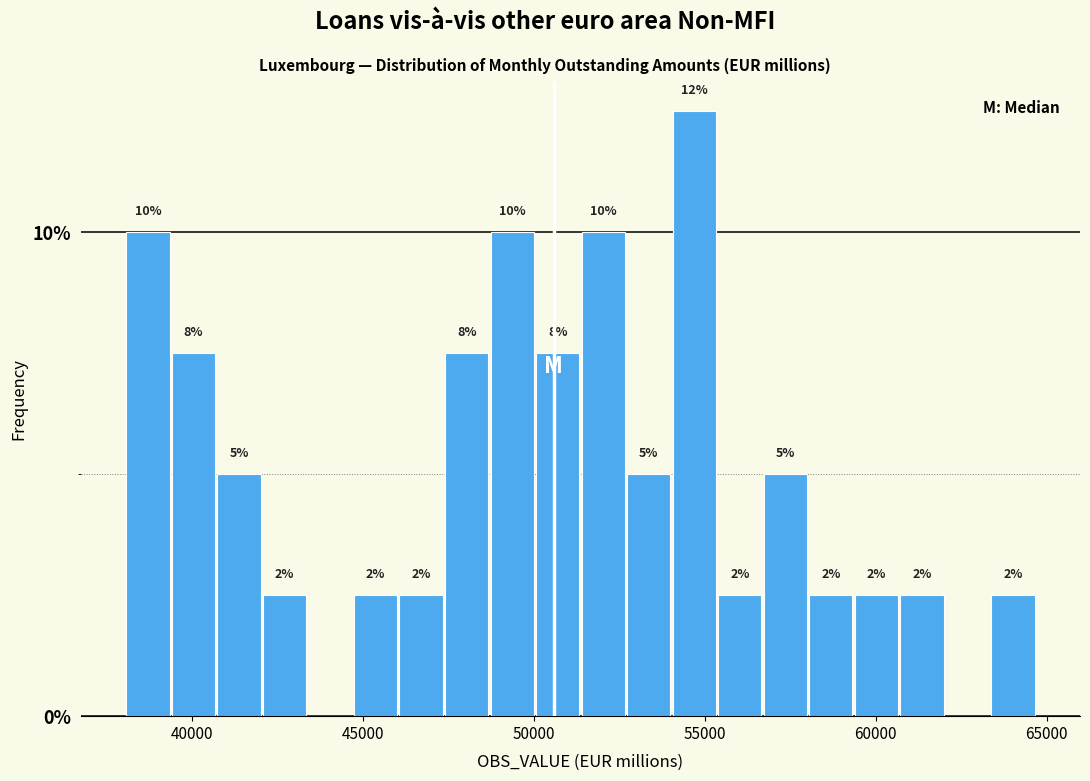

Read against the x-axis, roughly where is the centre of the tallest bar?

54500